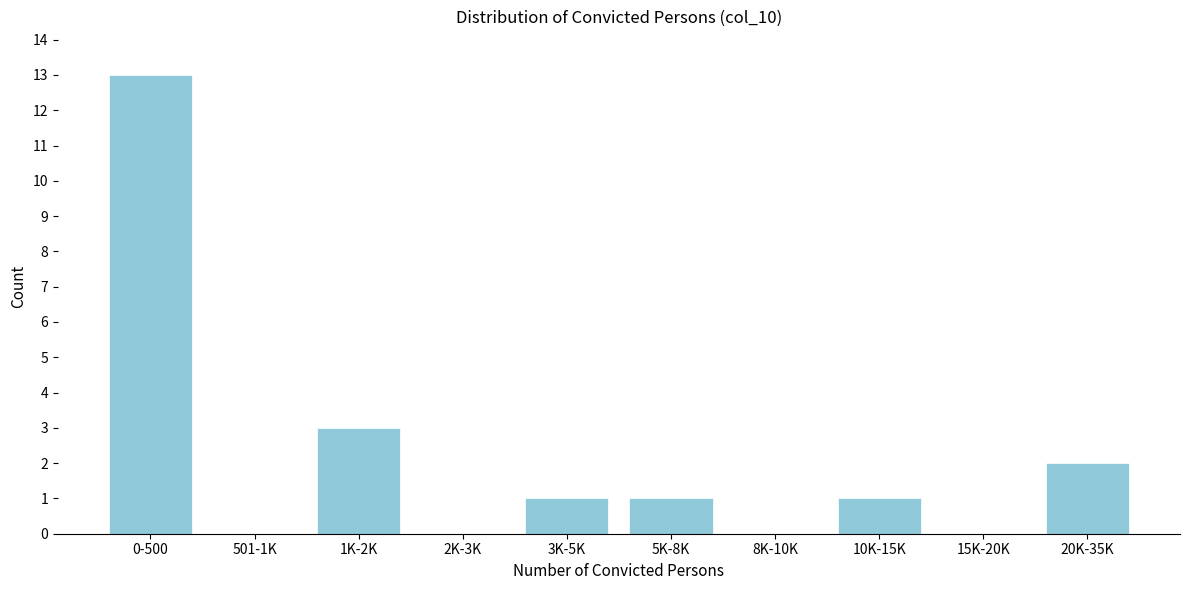

Reading left to right, list all the values displayed in this chart.

0-500=13	501-1K=0	1K-2K=3	2K-3K=0	3K-5K=1	5K-8K=1	8K-10K=0	10K-15K=1	15K-20K=0	20K-35K=2